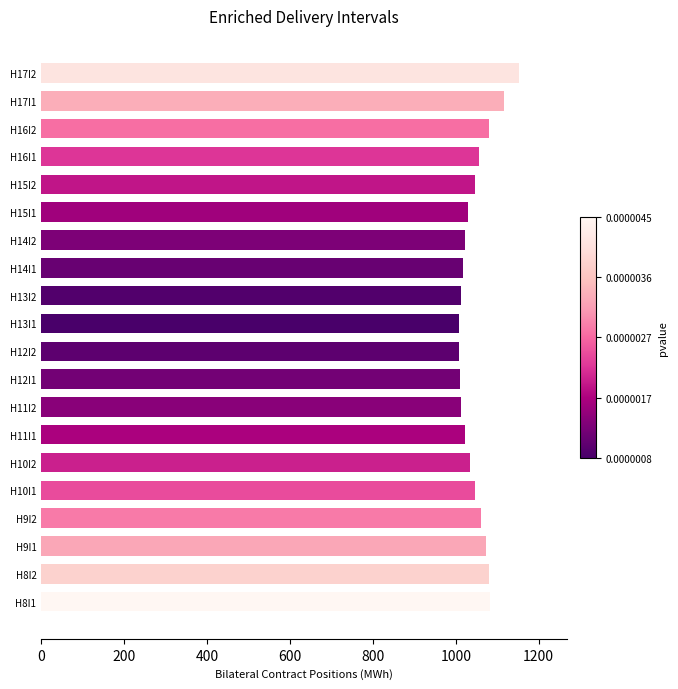

What is the average value?

1048.6